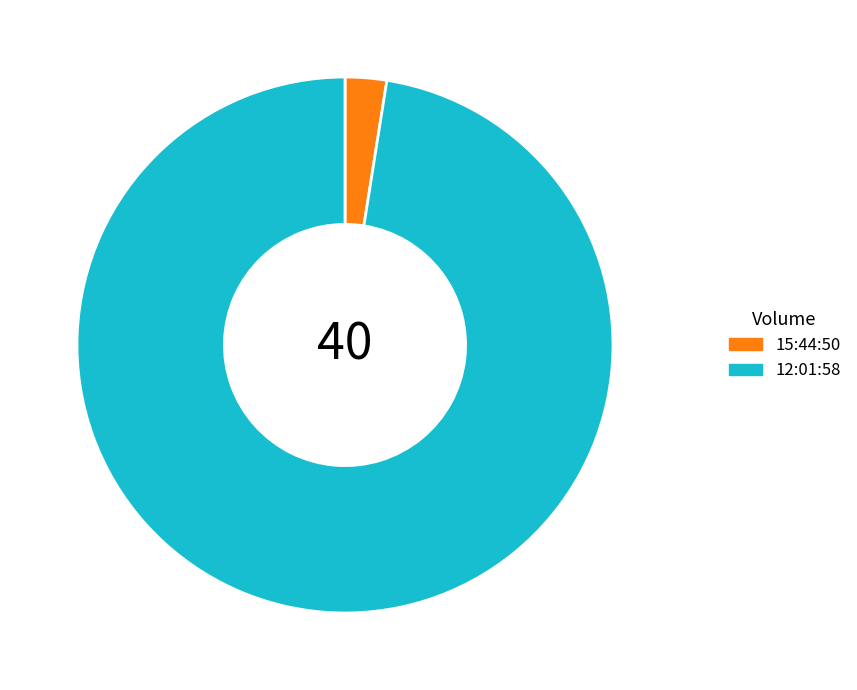

True or false: 15:44:50 accounts for 2% of the total.

True